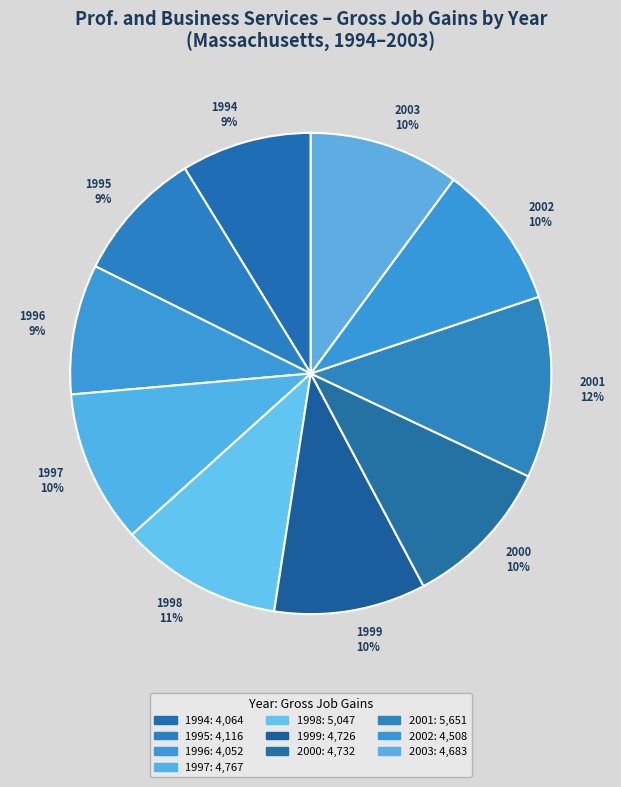

Is 2001 the majority of the pie?

No